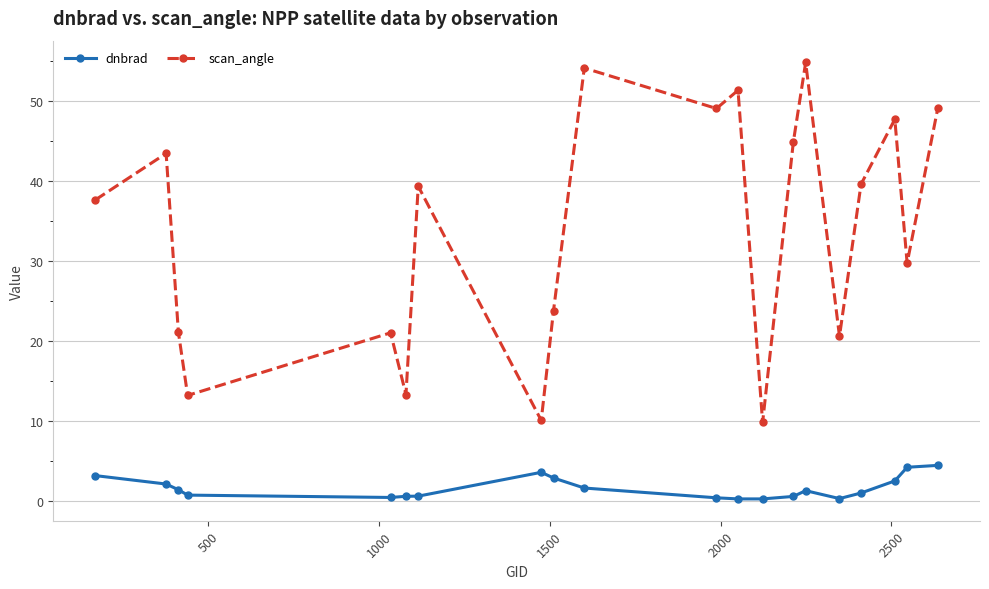

True or false: scan_angle has more than 0 interior local peaks.

True